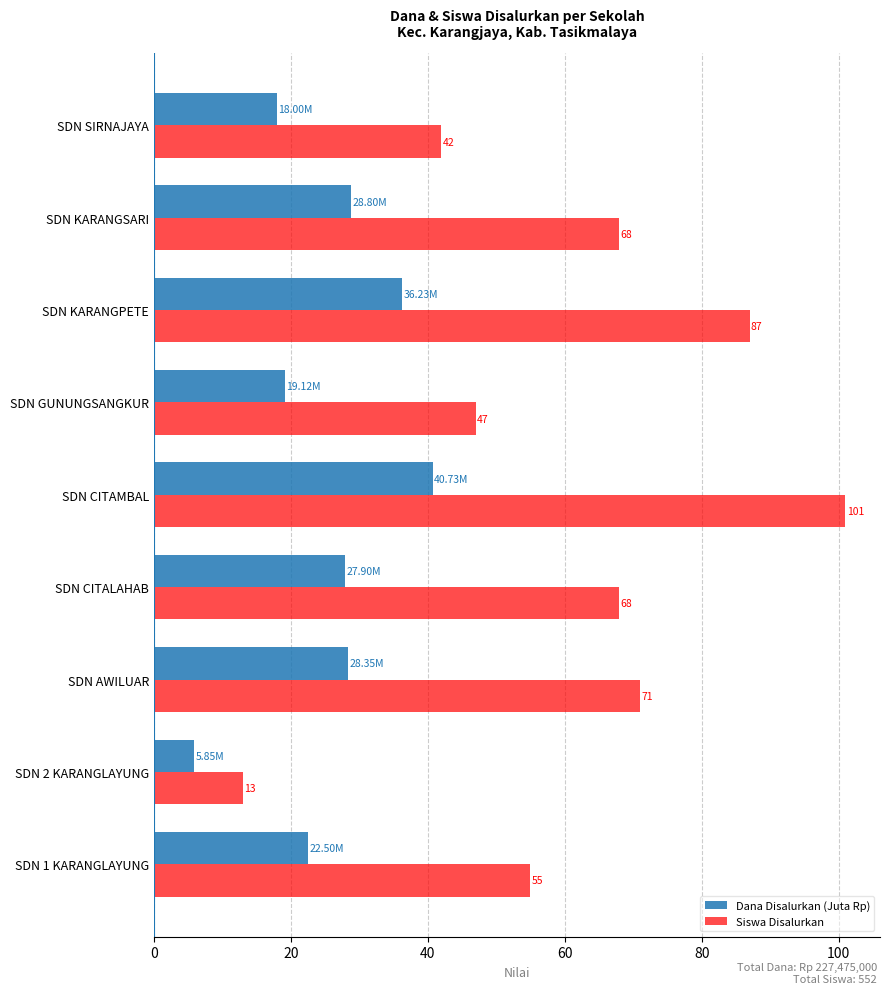

At SDN CITALAHAB, list the series in order from smallest to largest.

Dana Disalurkan (Juta Rp), Siswa Disalurkan